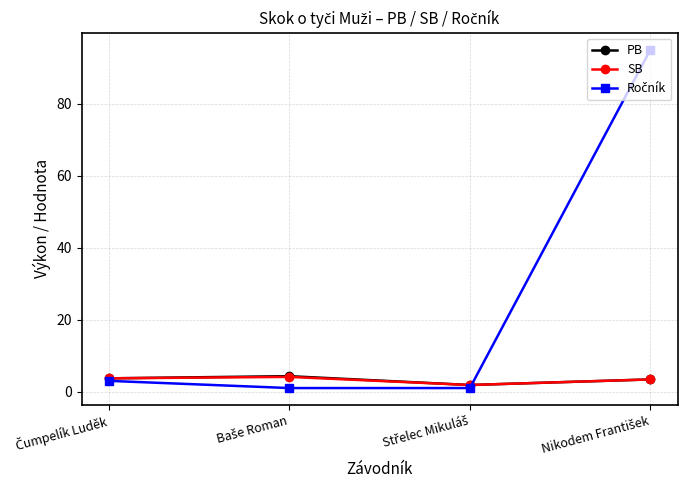

What is the value of the PB point at the 1st from the left?

3.7